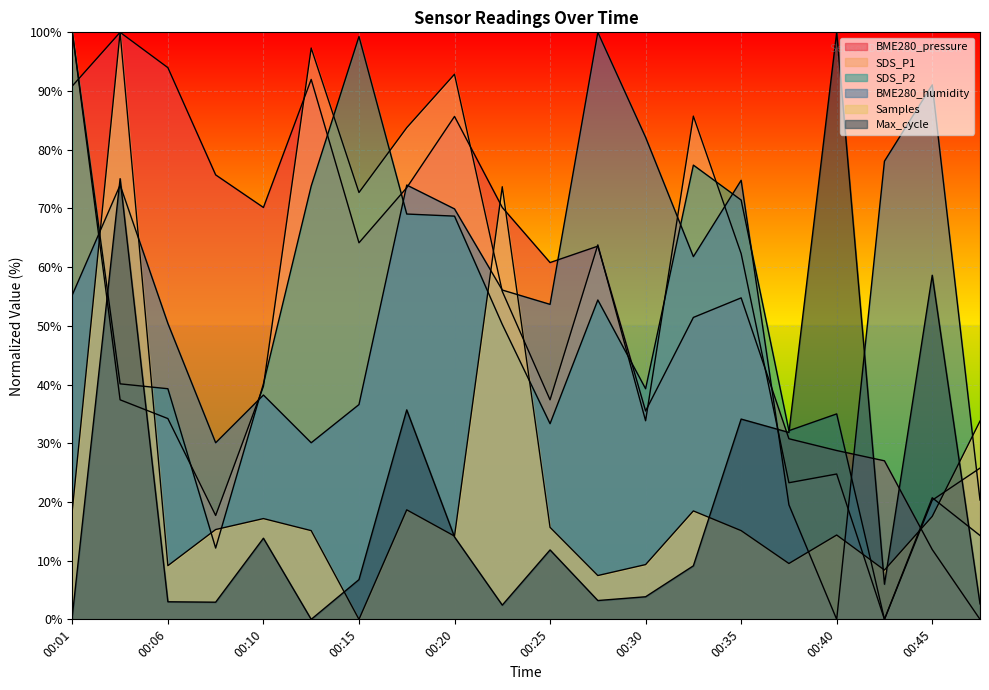

List the labels in order of BME280_humidity value, smallest first.

00:40, 00:37, 00:47, 00:08, 00:13, 00:15, 00:10, 00:06, 00:25, 00:01, 00:23, 00:32, 00:20, 00:03, 00:18, 00:35, 00:42, 00:30, 00:45, 00:28